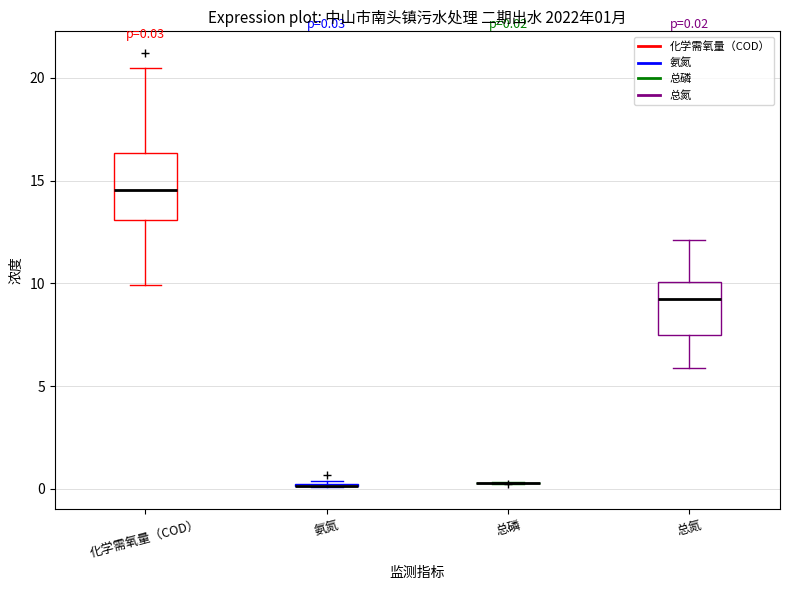

Which box is the tallest, from its lower edge to its upper edge?

化学需氧量（COD）